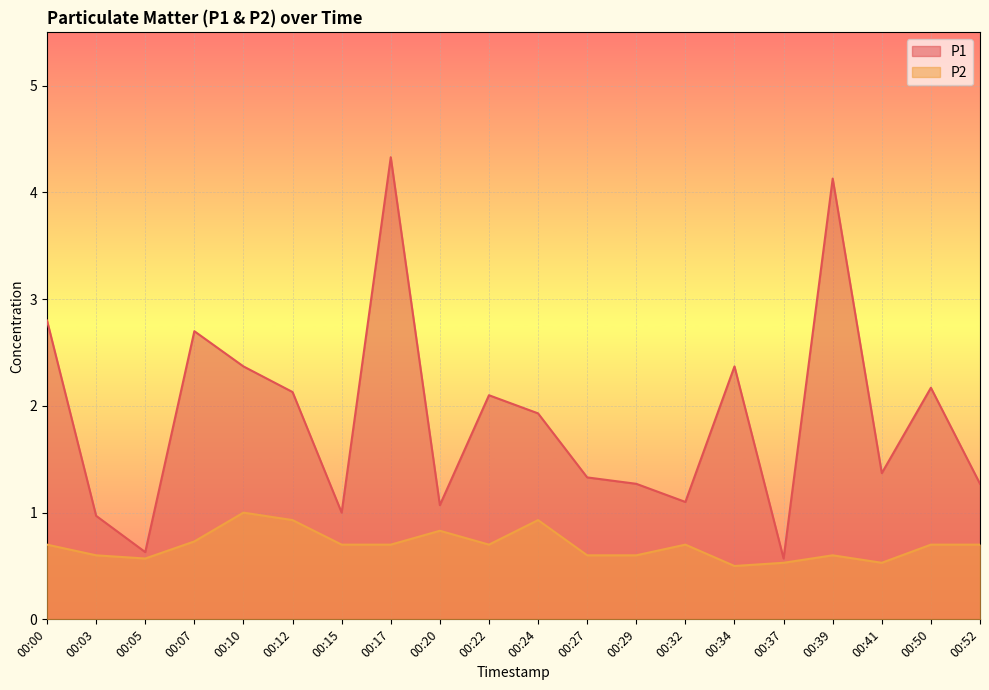

At which category is the sum across all series the highest?

00:17